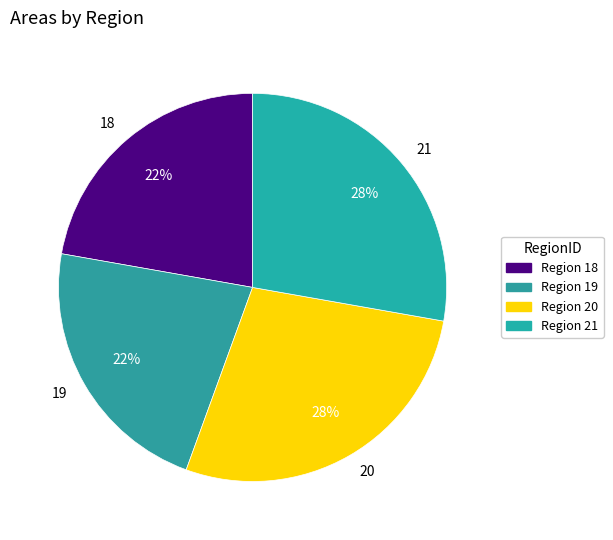

Does any single category account for the majority?

No